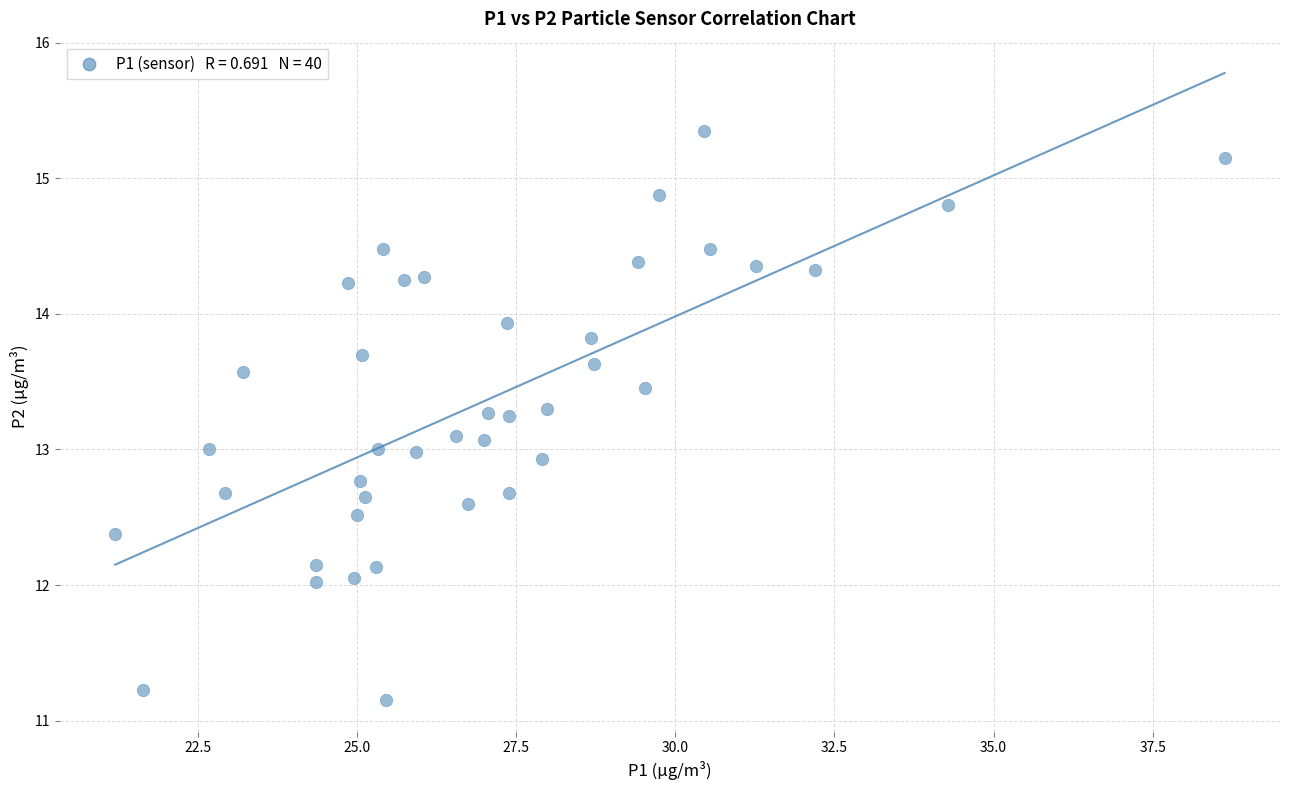

What is the range of X values (max minus min)?

17.4